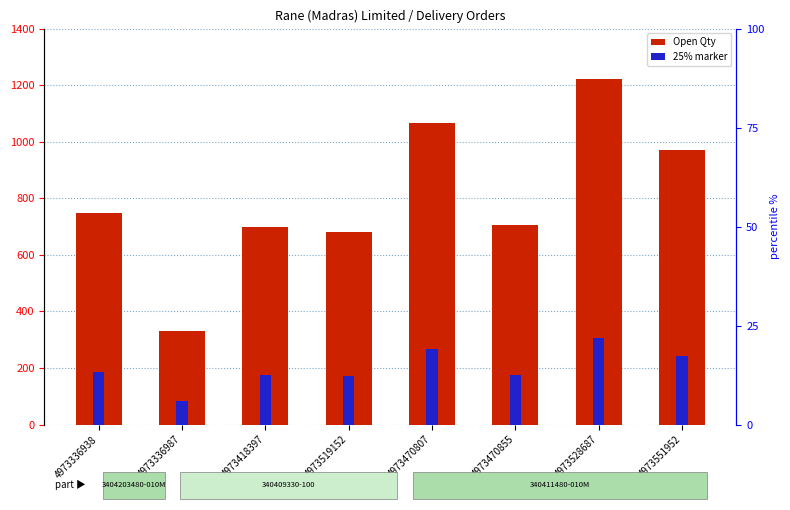

Between 4973470807 and 4973336987, which is larger?

4973470807